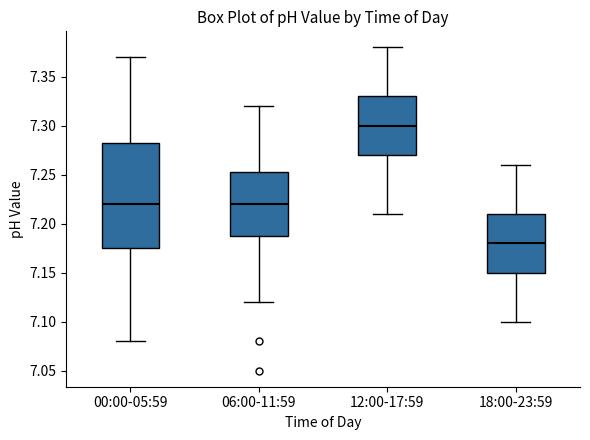

Reading left to right, transcribe this box plot: for each box, give where its median line is, the range the box spans, and where its two whiskers end, as read against the y-axis. The values are not printed on the chart, so give them approximately, as read against the axis.

00:00-05:59: median 7.220, box 7.175 to 7.285, whiskers 7.080 to 7.370
06:00-11:59: median 7.220, box 7.190 to 7.255, whiskers 7.120 to 7.320
12:00-17:59: median 7.300, box 7.270 to 7.330, whiskers 7.210 to 7.380
18:00-23:59: median 7.180, box 7.150 to 7.210, whiskers 7.100 to 7.260